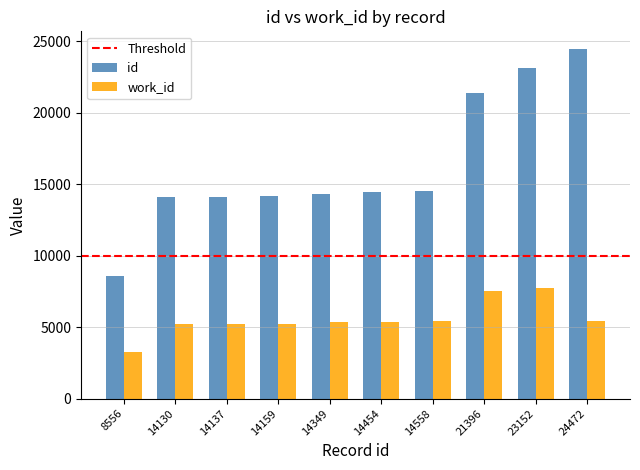

The value of work_id at 24472 is 5418. True or false?

True